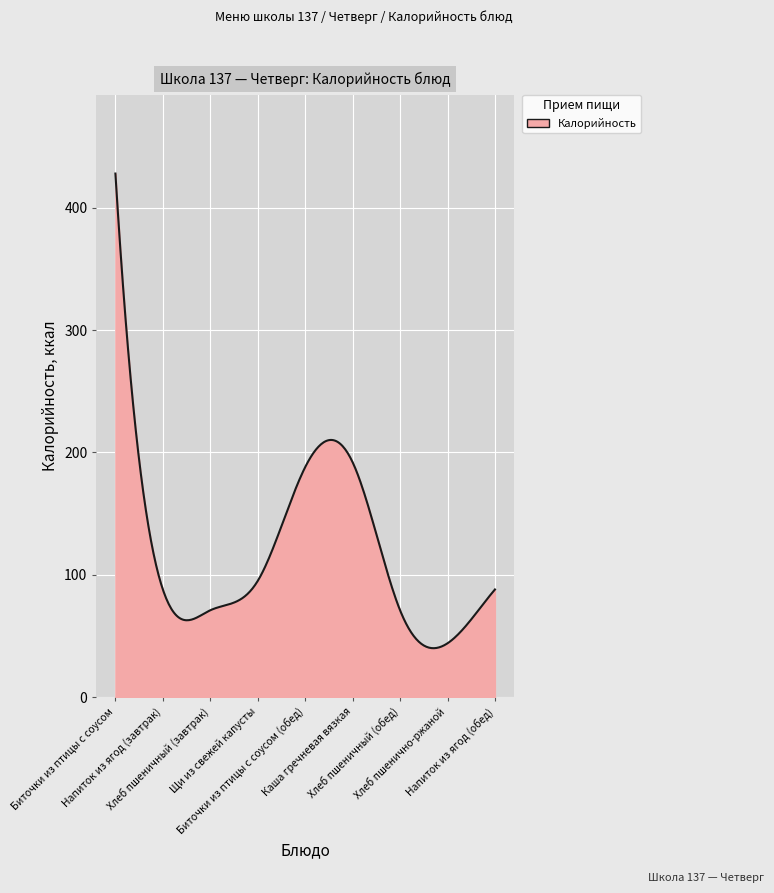

What is the difference between the maximum and minimum values?

388.0